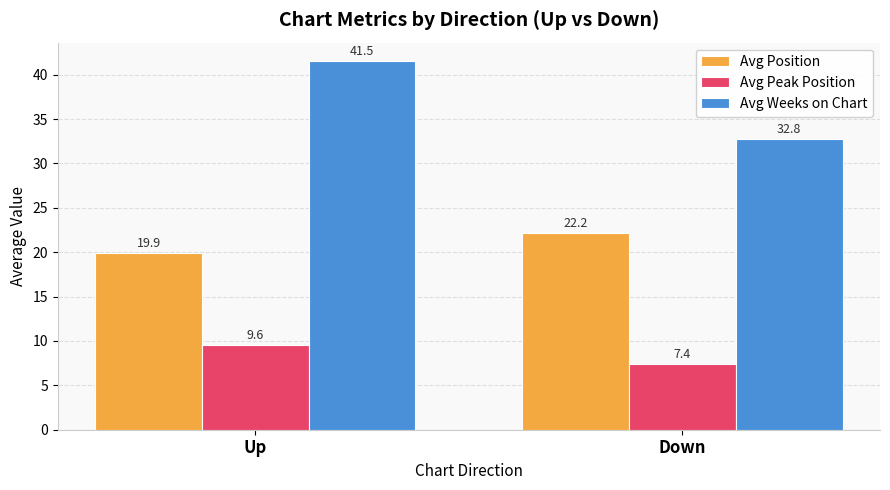

Where does the Avg Weeks on Chart series first go above 41?

Up